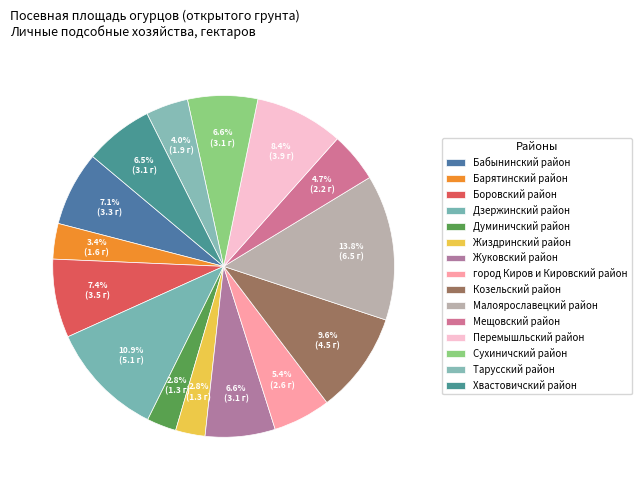

To the nearest percent, what is the difference between the largest and smallest slice percentages?

11%